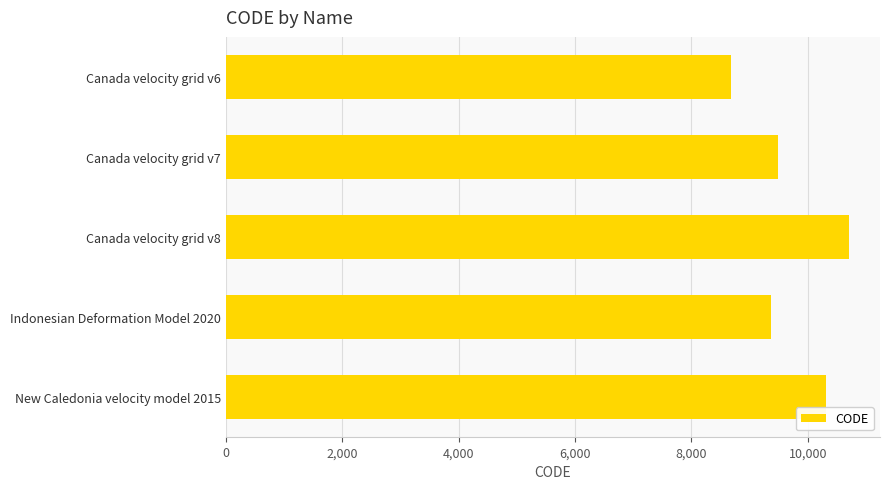

The chart shows a value of 9375 at Indonesian Deformation Model 2020. True or false?

True